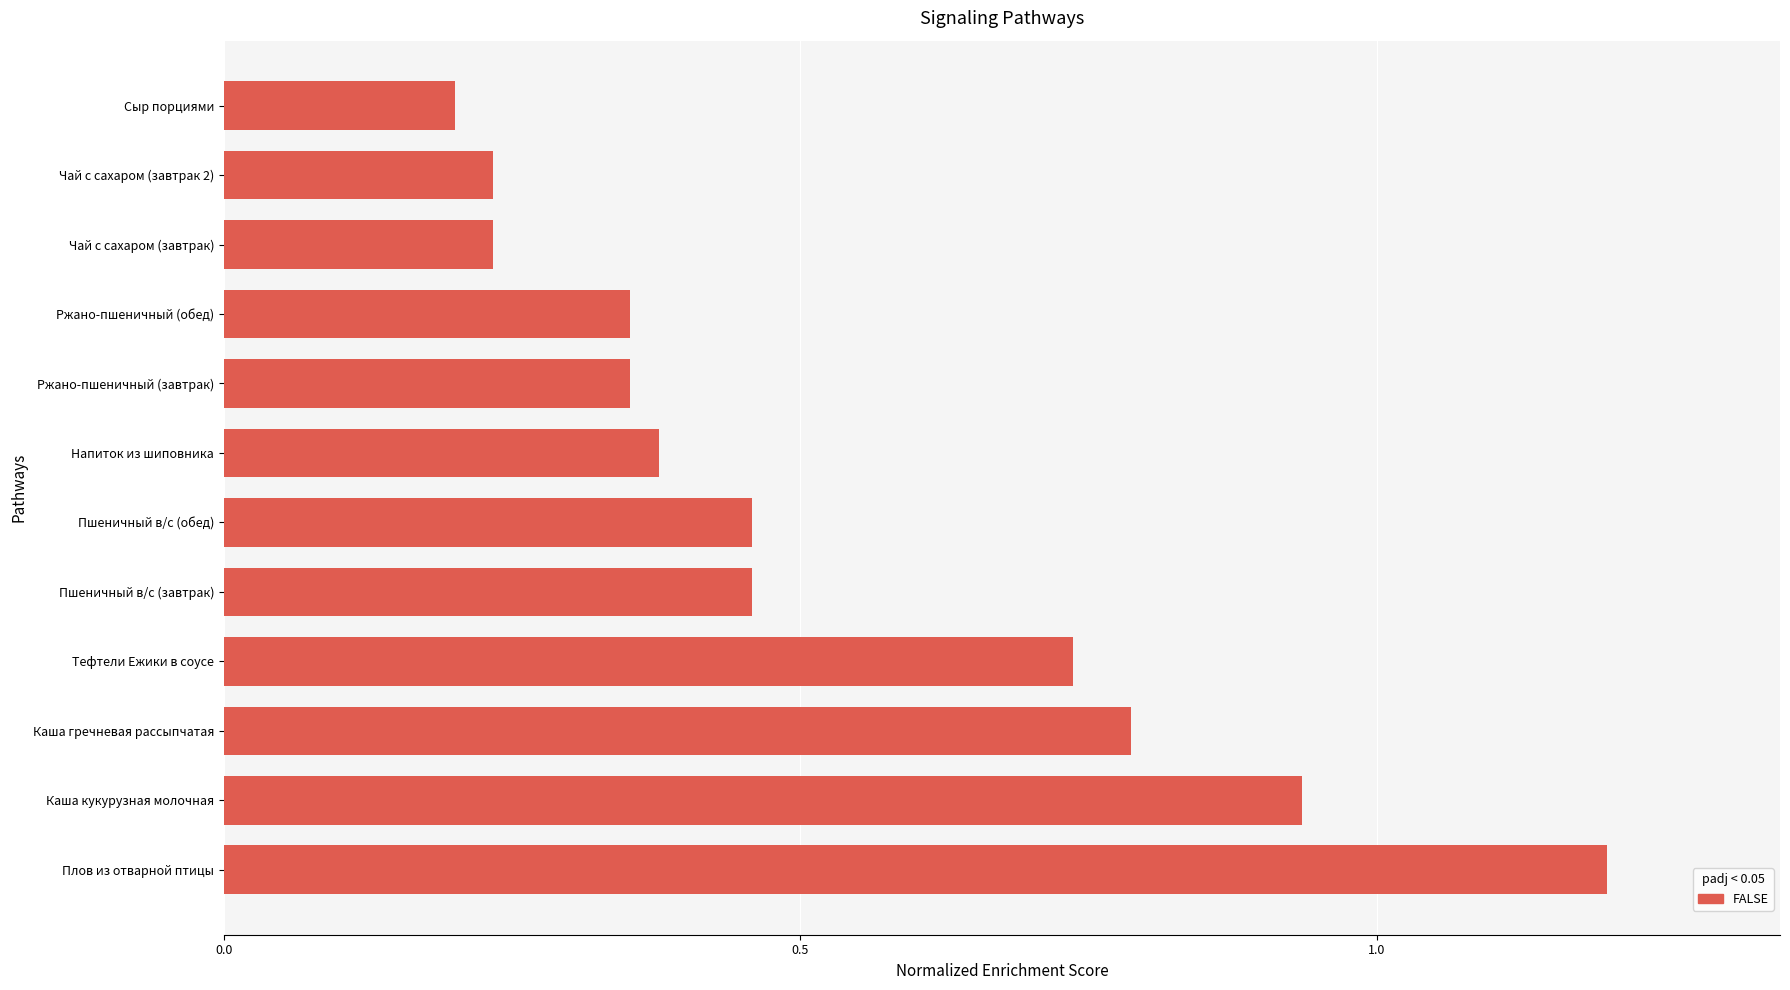

Which category has the highest value across all series?

Плов из отварной птицы